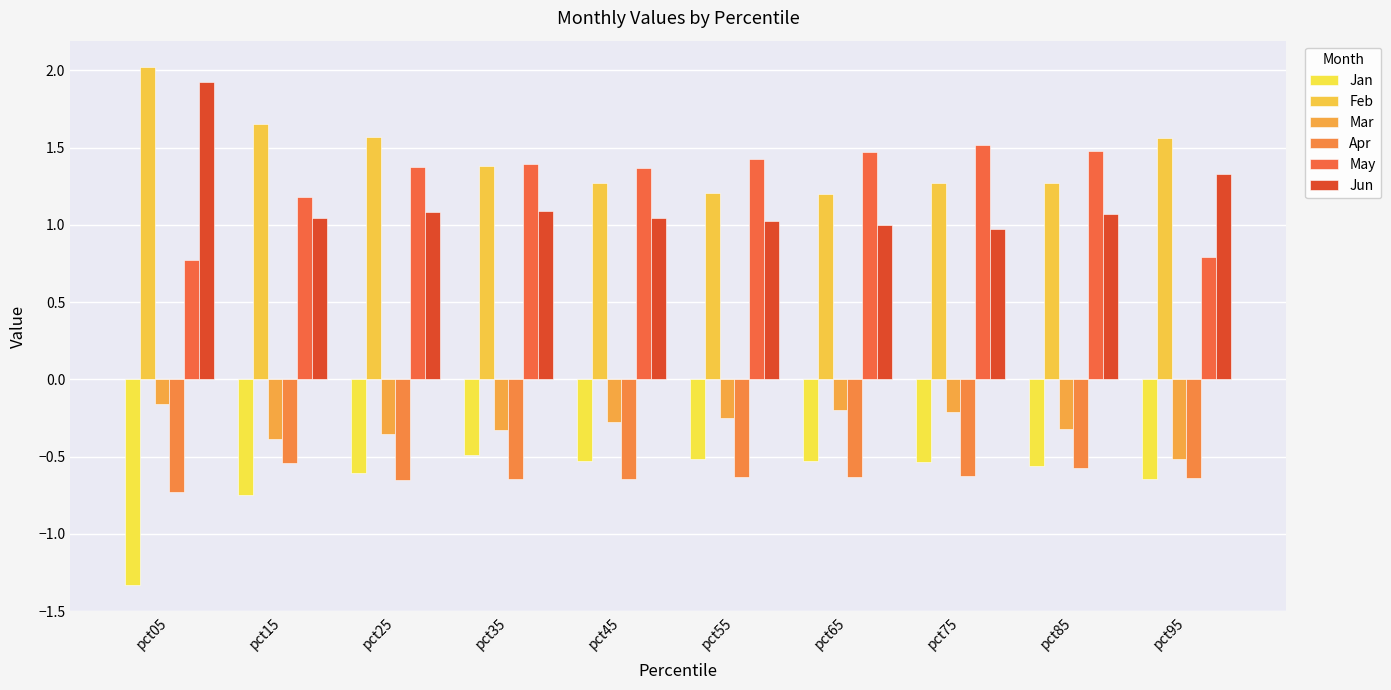

The Feb series shows 2.4 at pct35. True or false?

False